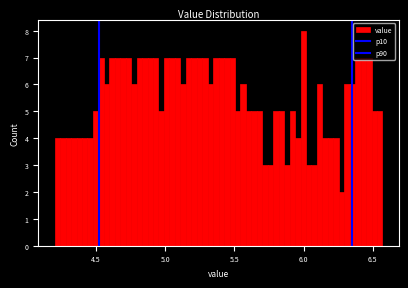

Around what value on the x-axis is the tallest bar? Give the approximate position of its centre, as read against the axis.

6.00